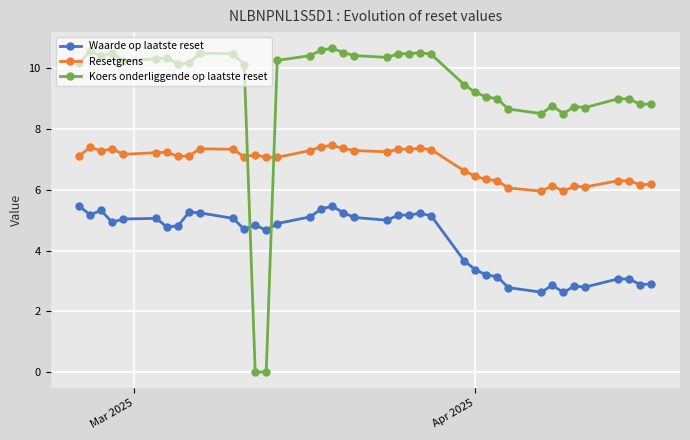

True or false: Resetgrens and Koers onderliggende op laatste reset cross at least once.

True